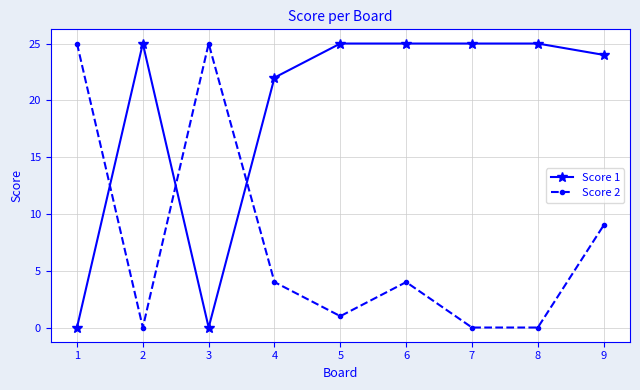

Reading left to right, list all the values displayed in this chart.

Score 1: 1=0	2=25	3=0	4=22	5=25	6=25	7=25	8=25	9=24
Score 2: 1=25	2=0	3=25	4=4	5=1	6=4	7=0	8=0	9=9